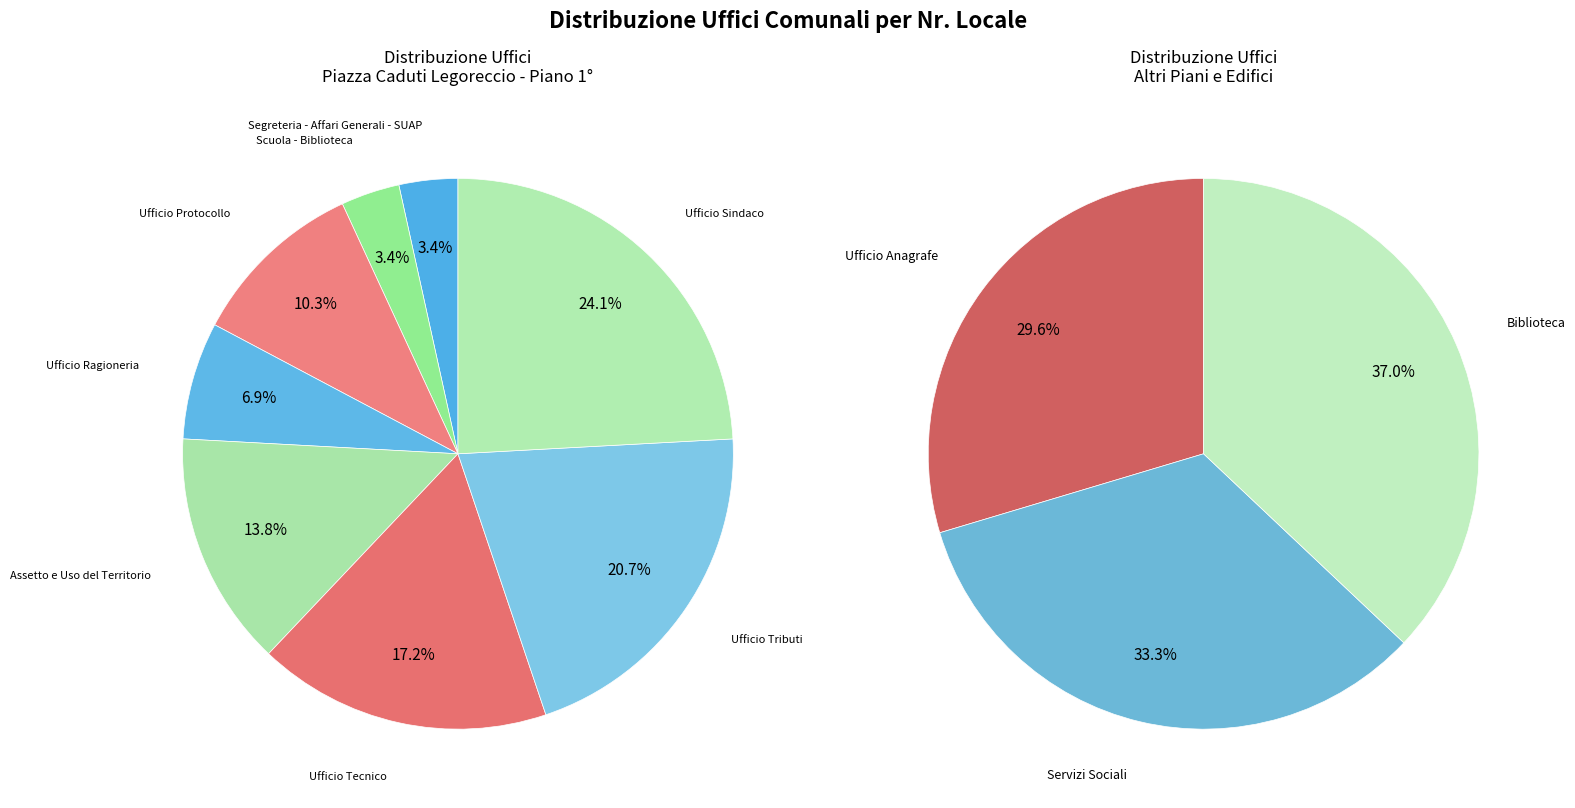

Between Servizi Sociali and Ufficio Protocollo, which is larger?

Servizi Sociali